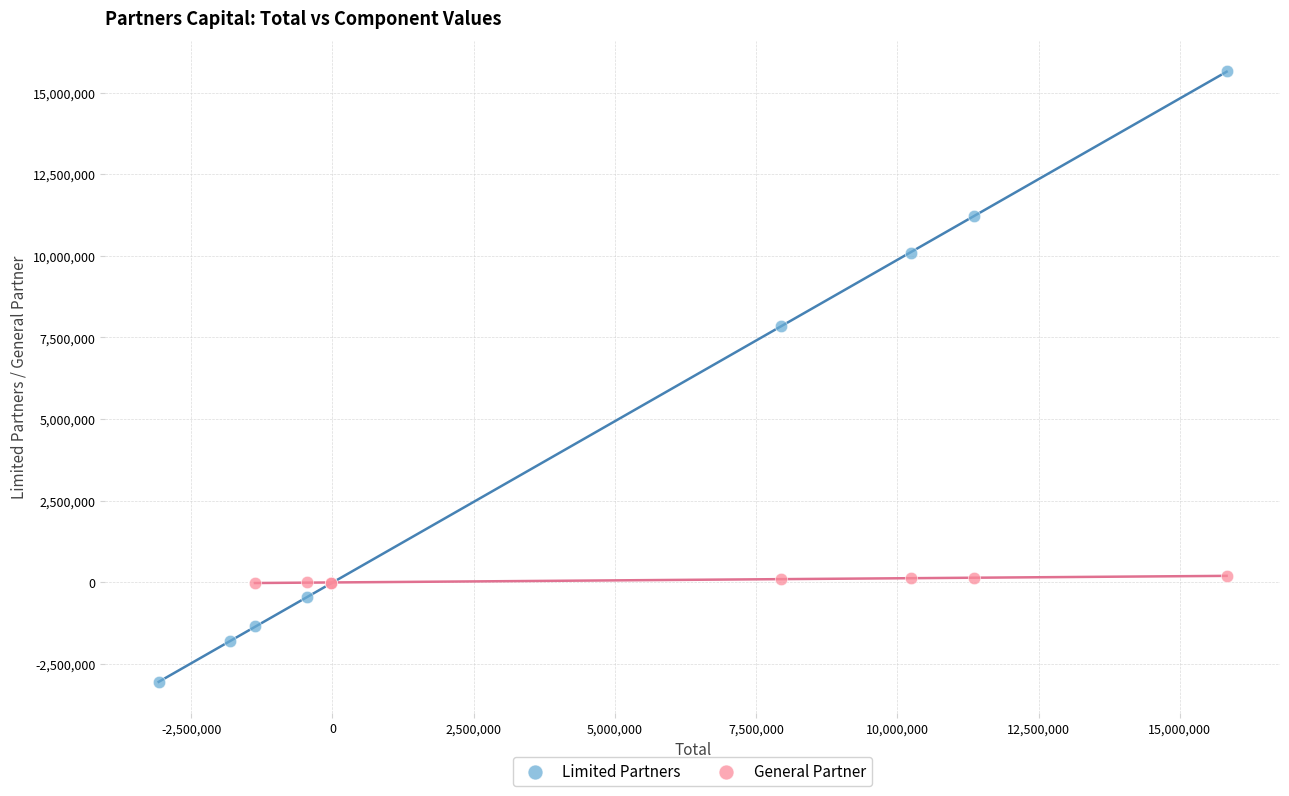

What are all the series names shown in the legend?

Limited Partners, General Partner